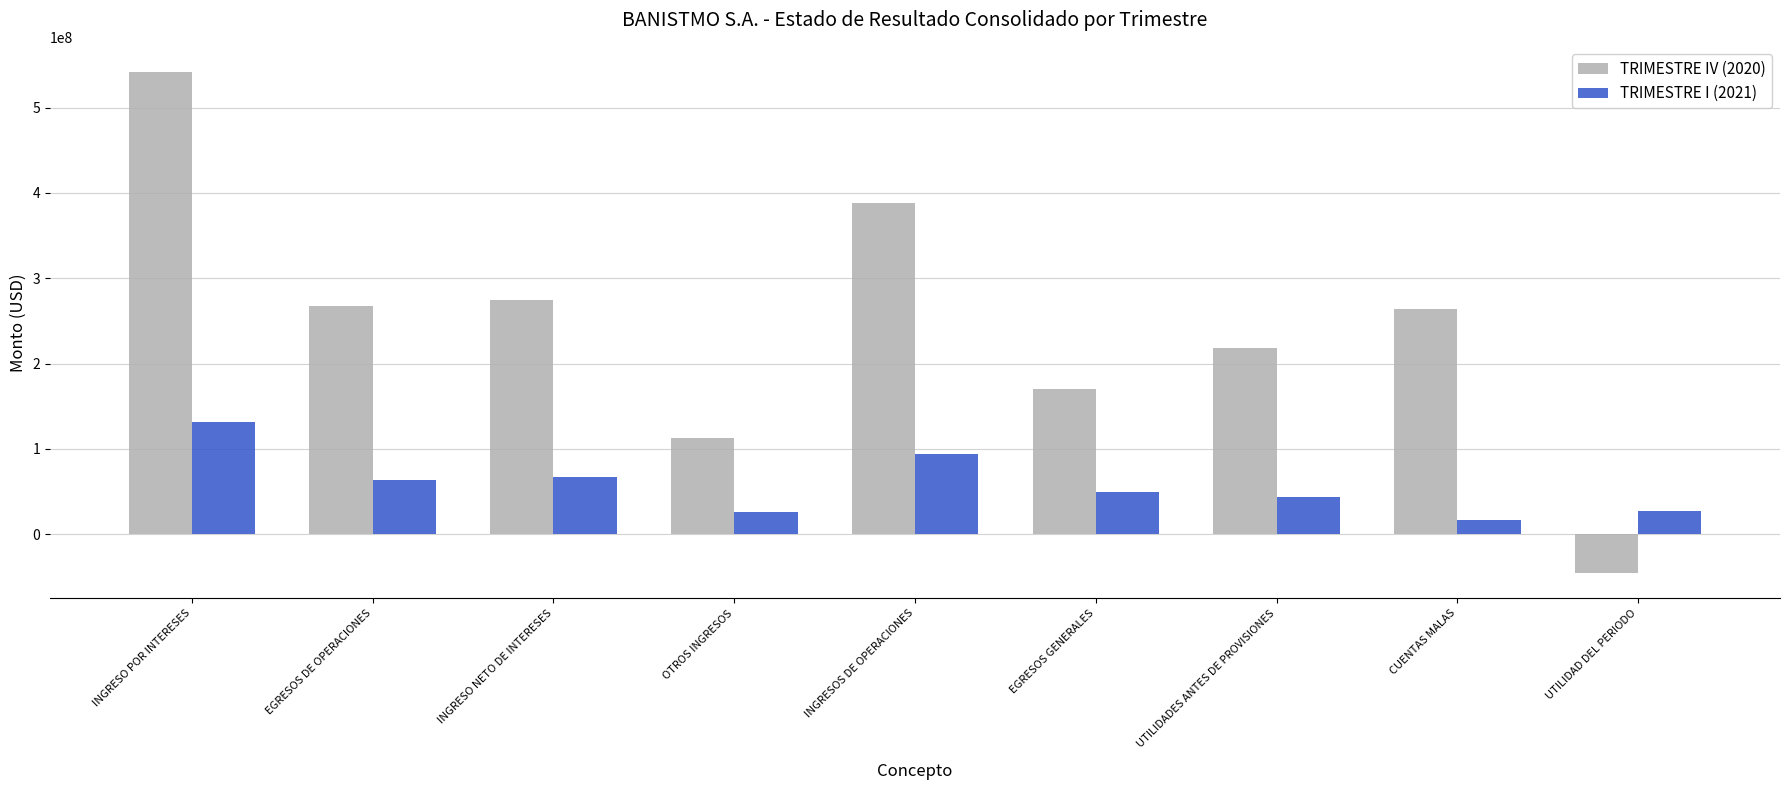

What is the value of the TRIMESTRE IV (2020) bar at the 9th from the left?

-45755339.7